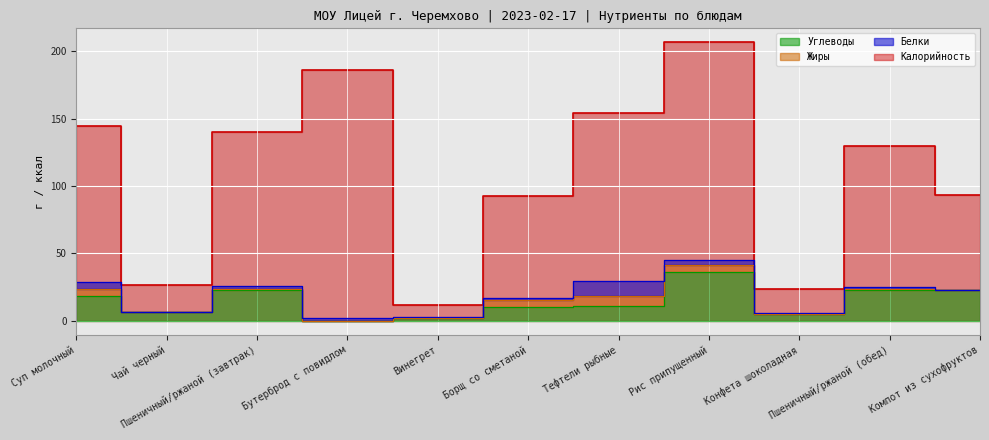

In Калорийность, how many points are higher than both neighbors (excluding endpoints)?

3